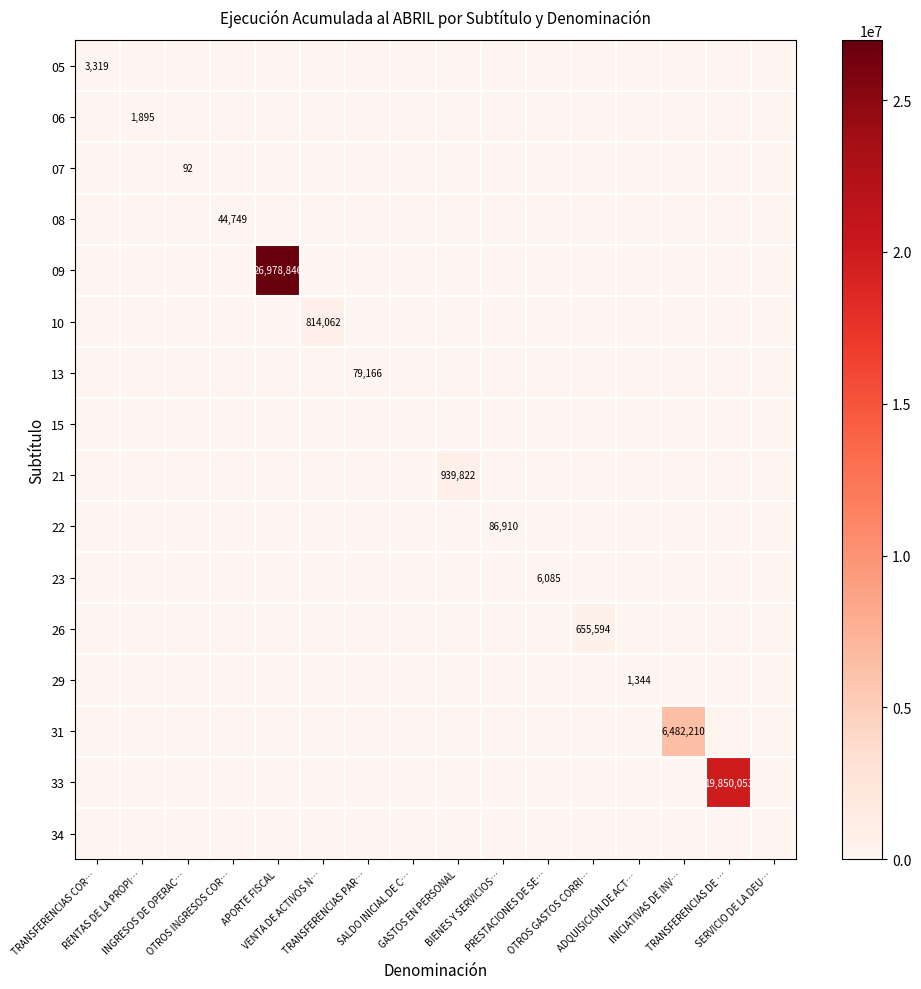

Is it true that 23 equals 2083 at BIENES Y SERVICIOS…?

False